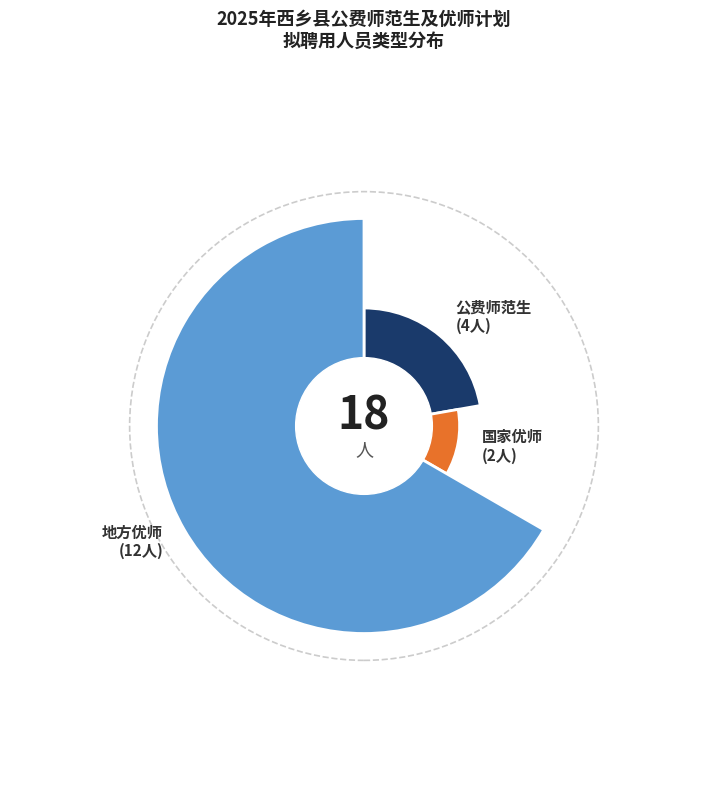

What is the largest slice in the pie chart?

地方优师